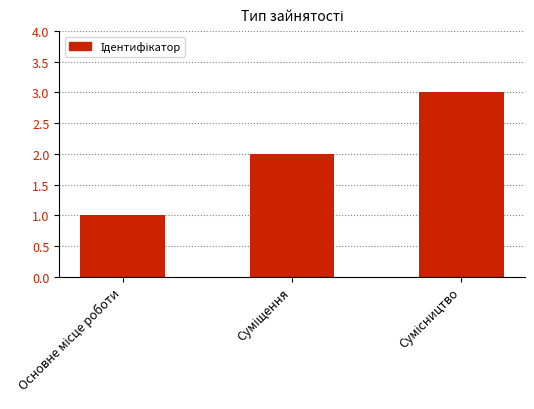

What is the greatest value displayed?

3